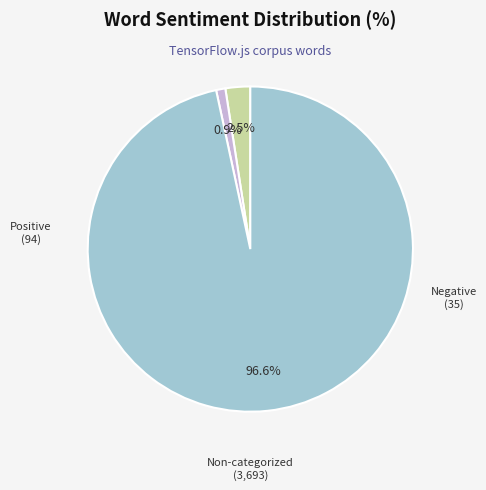

How many slices are in this pie chart?

3